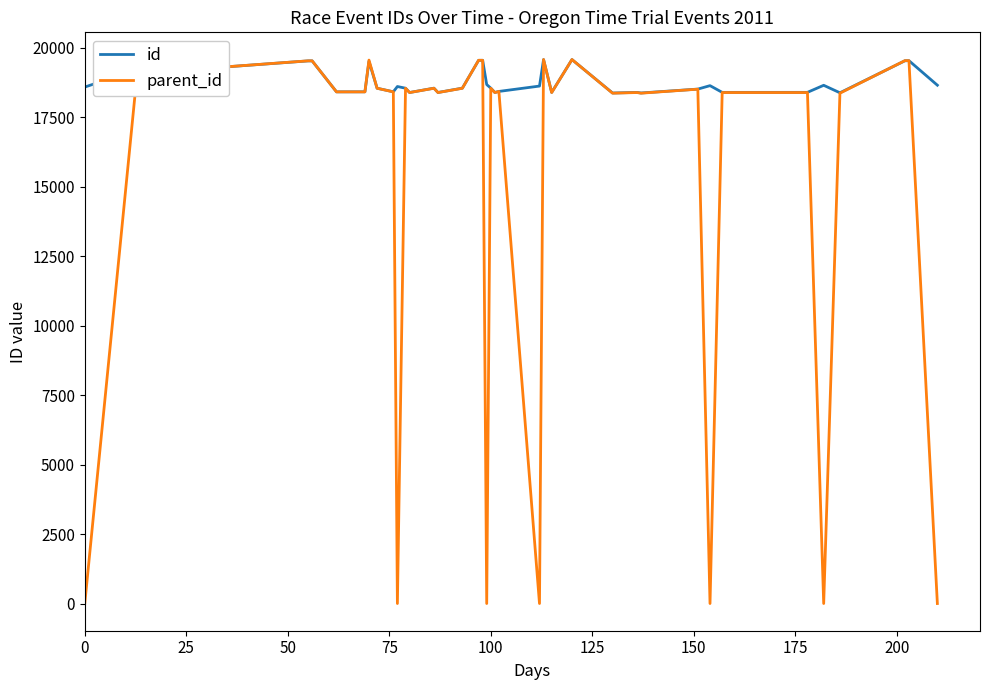

After their last crossing, which series has the higher values: parent_id or id?

id